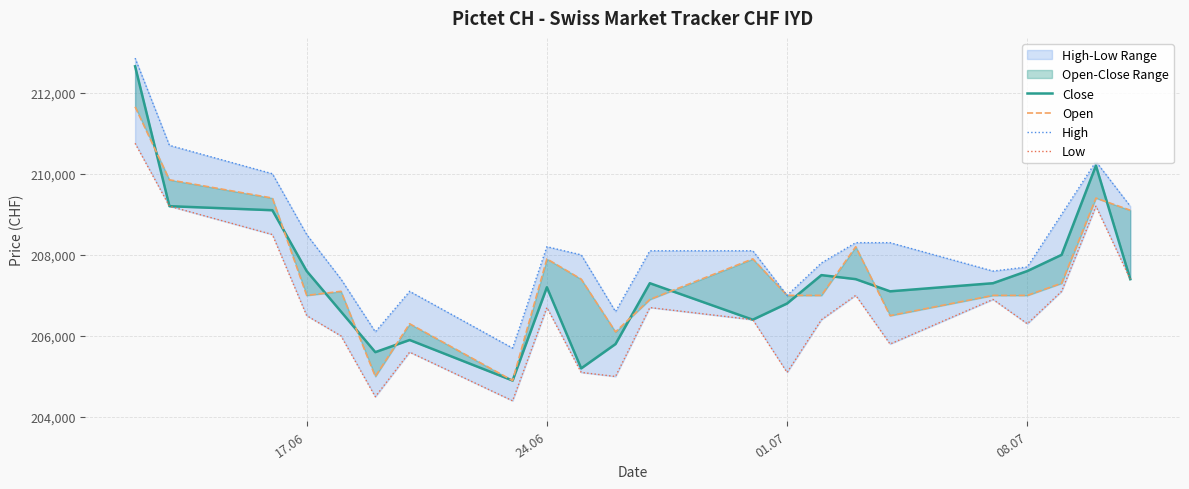

Reading left to right, what are all the values shown in this chart?

Close: 212650	209200	209100	207600	206600	205600	205900	204900	207200	205200	205800	207300	206400	206800	207500	207400	207100	207300	207600	208000	210200	207400
Open: 211650	209850	209400	207000	207100	205000	206300	204900	207900	207400	206100	206900	207900	207000	207000	208200	206500	207000	207000	207300	209400	209100
High: 212850	210700	210000	208500	207400	206100	207100	205700	208200	208000	206600	208100	208100	207000	207800	208300	208300	207600	207700	209000	210300	209200
Low: 210750	209200	208500	206500	206000	204500	205600	204400	206700	205100	205000	206700	206400	205100	206400	207000	205800	206900	206300	207100	209200	207400